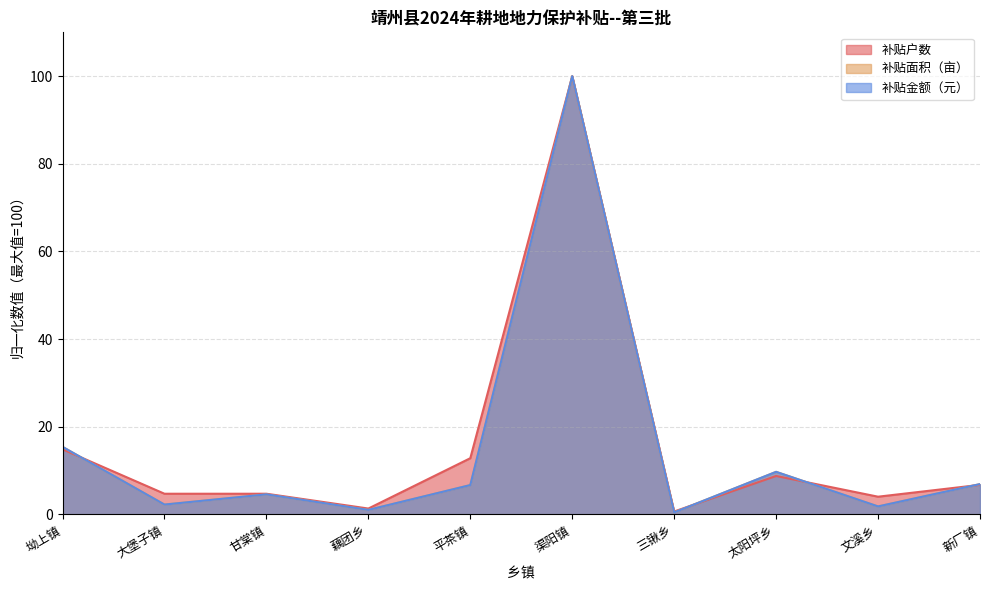

At which category is the sum across all series the highest?

渠阳镇